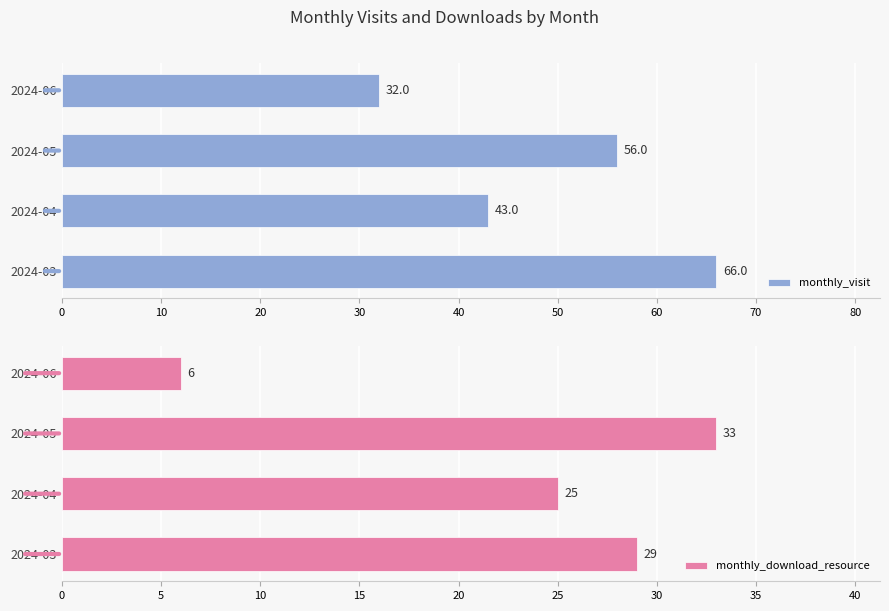

True or false: monthly_download_resource has a value of 43 at 2024-04.

False